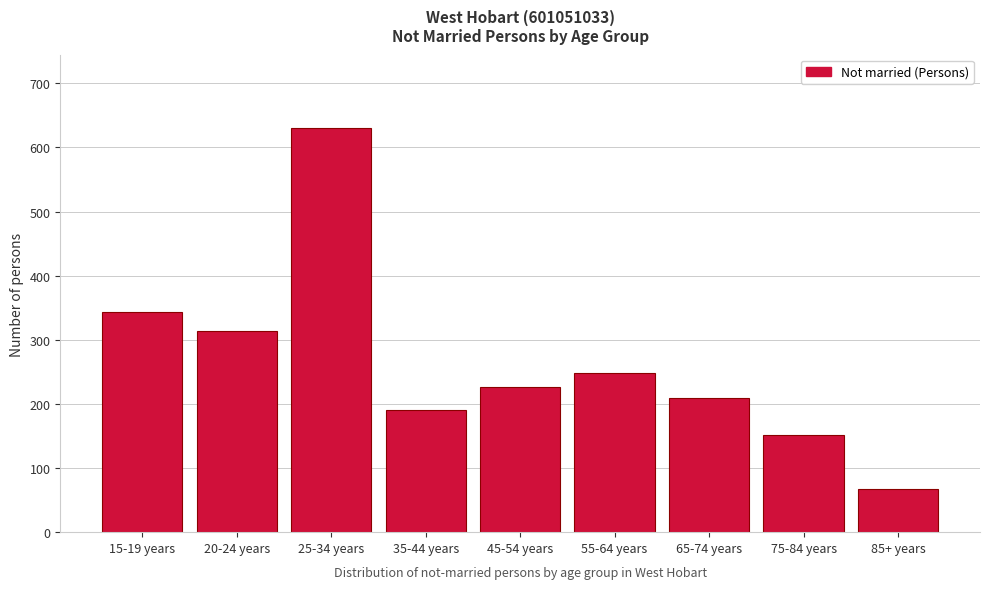

Reading left to right, extract all data points from this chart.

344	314	631	190	226	248	210	152	68